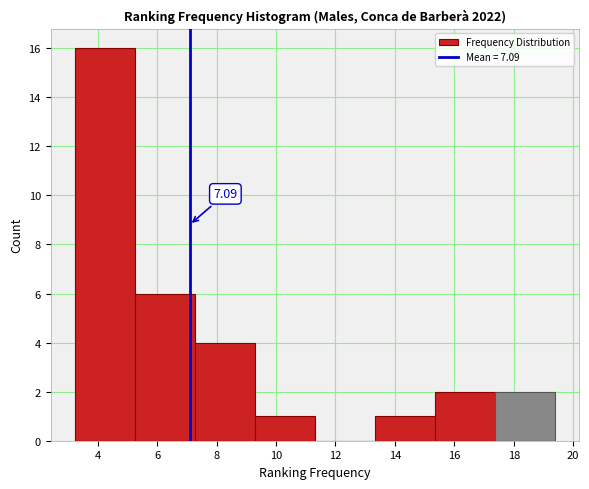

Which range on the x-axis has the tallest bar?

3.22 to 5.24